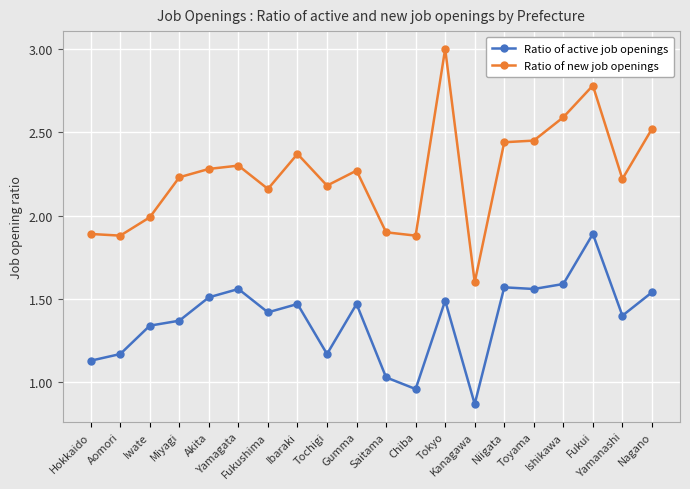

What is the total value across all series at Hokkaido?

3.0